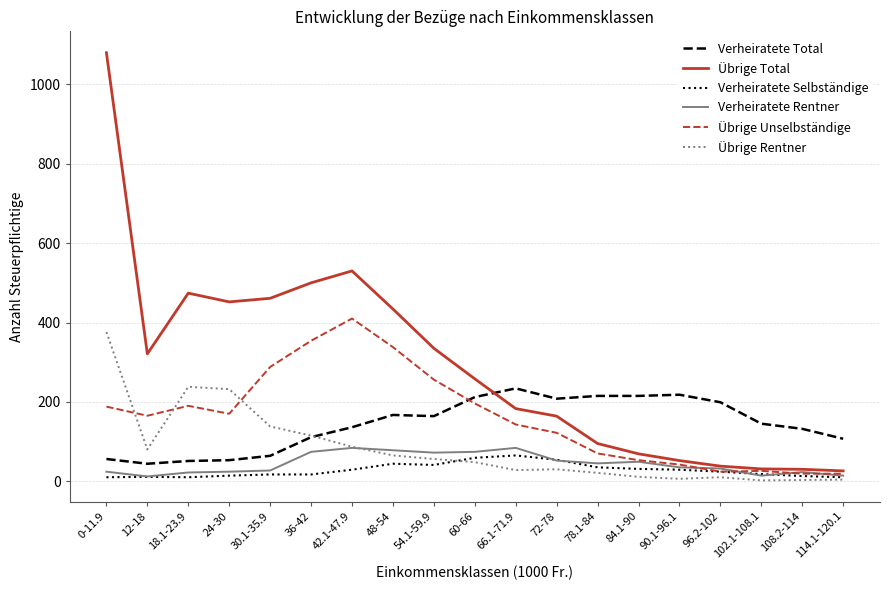

Which series has the largest total across all categories?

Übrige Total